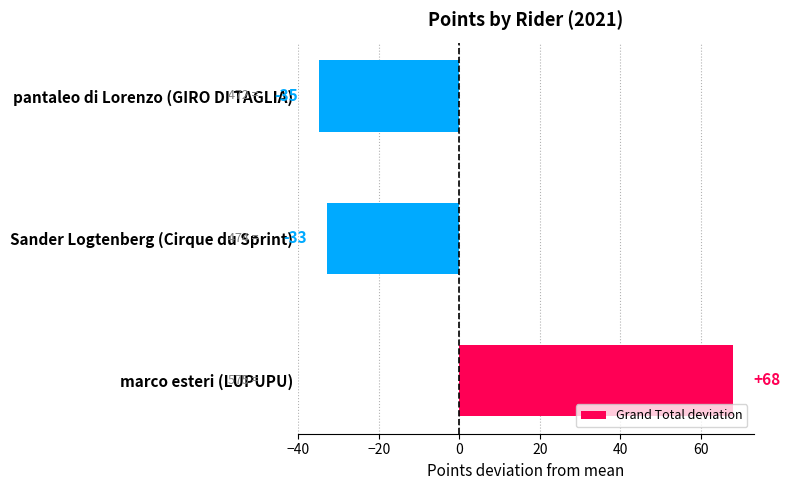

Where is the data nearest to the value 16?

Sander Logtenberg (Cirque du Sprint)